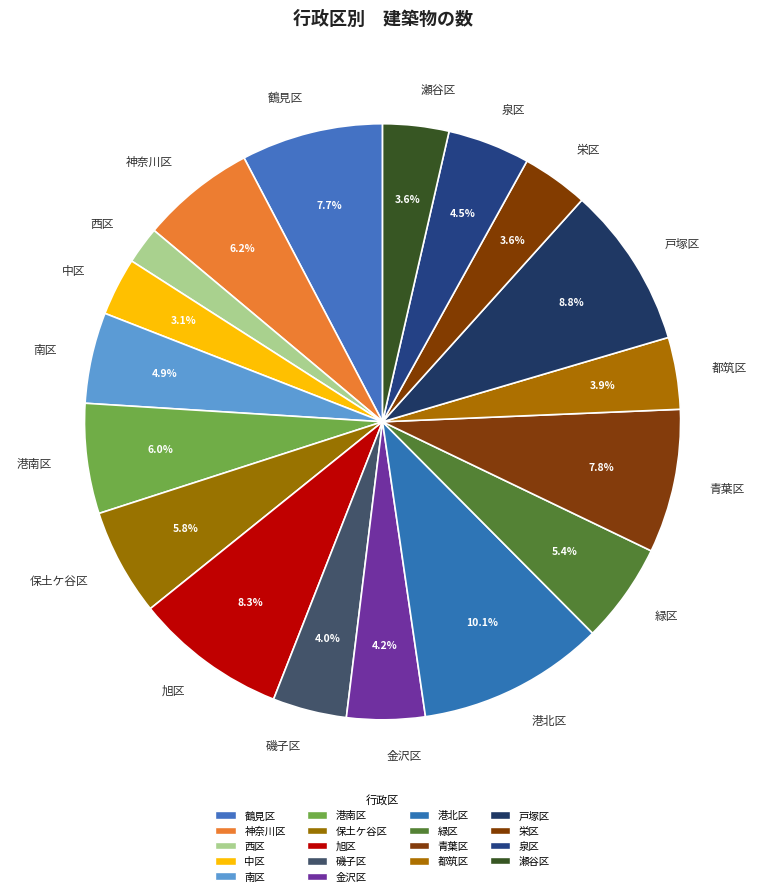

Count the number of slices in the pie.

18